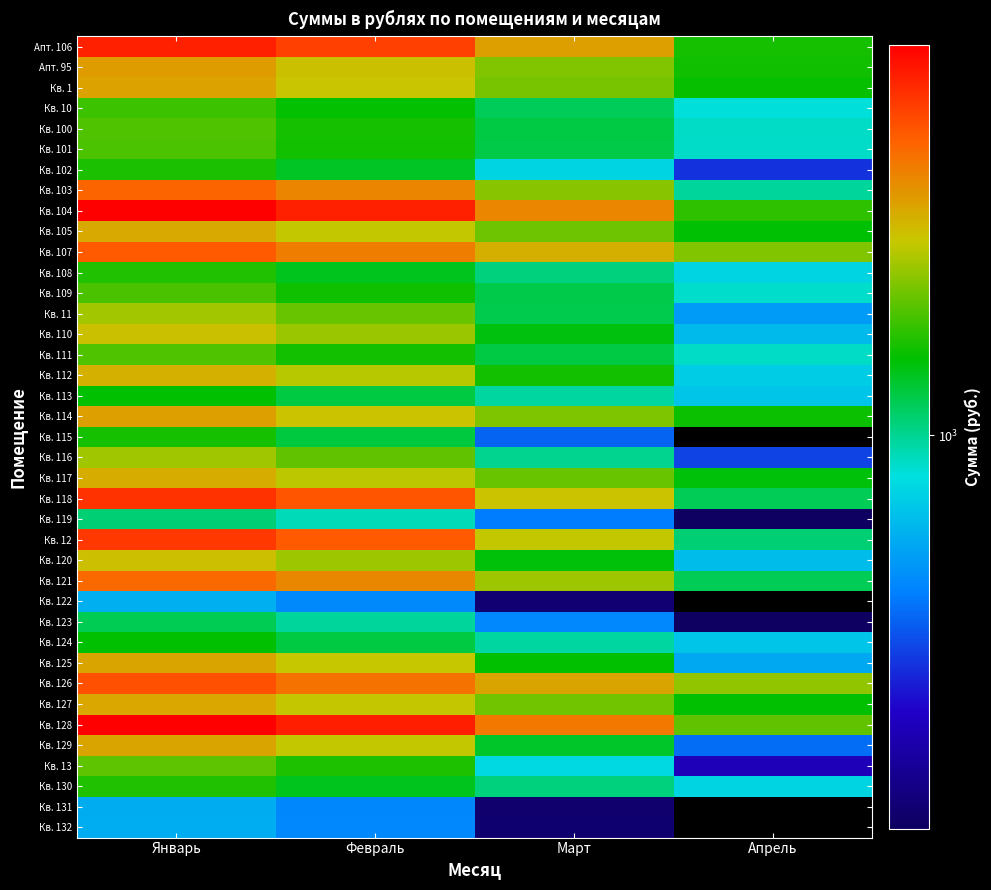

How many data points does each series have?

4